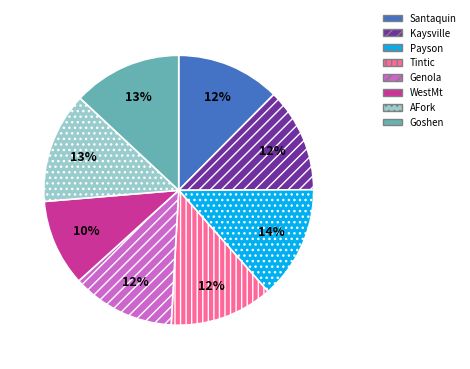

Combined, do WestMt and Genola account for over 50%?

No